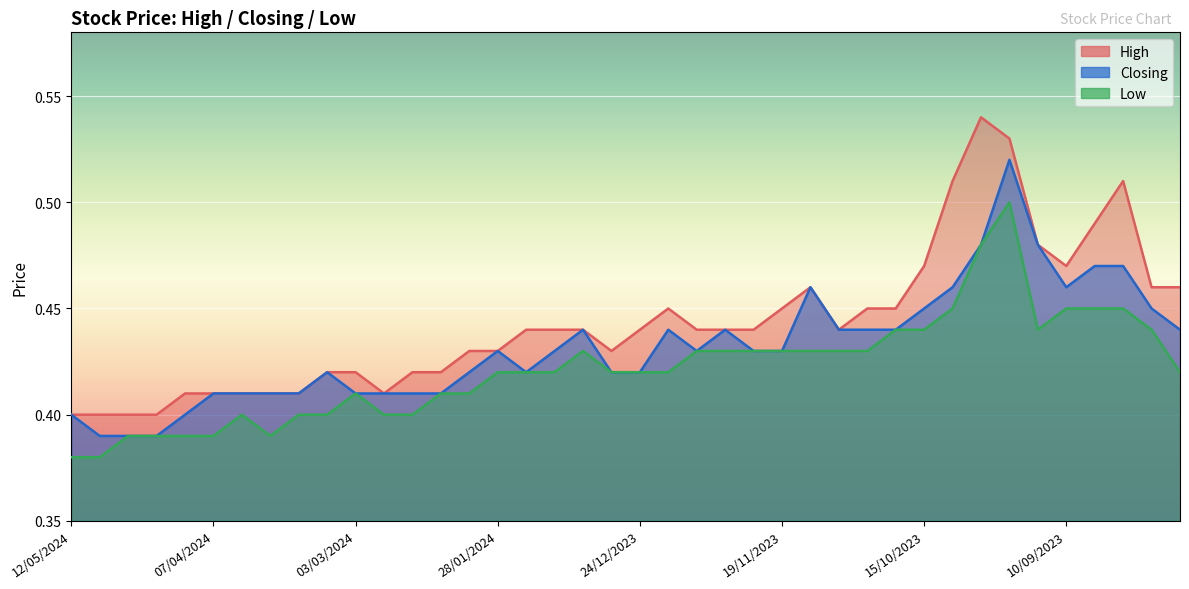

How many Low values are between 0 and 1?

40